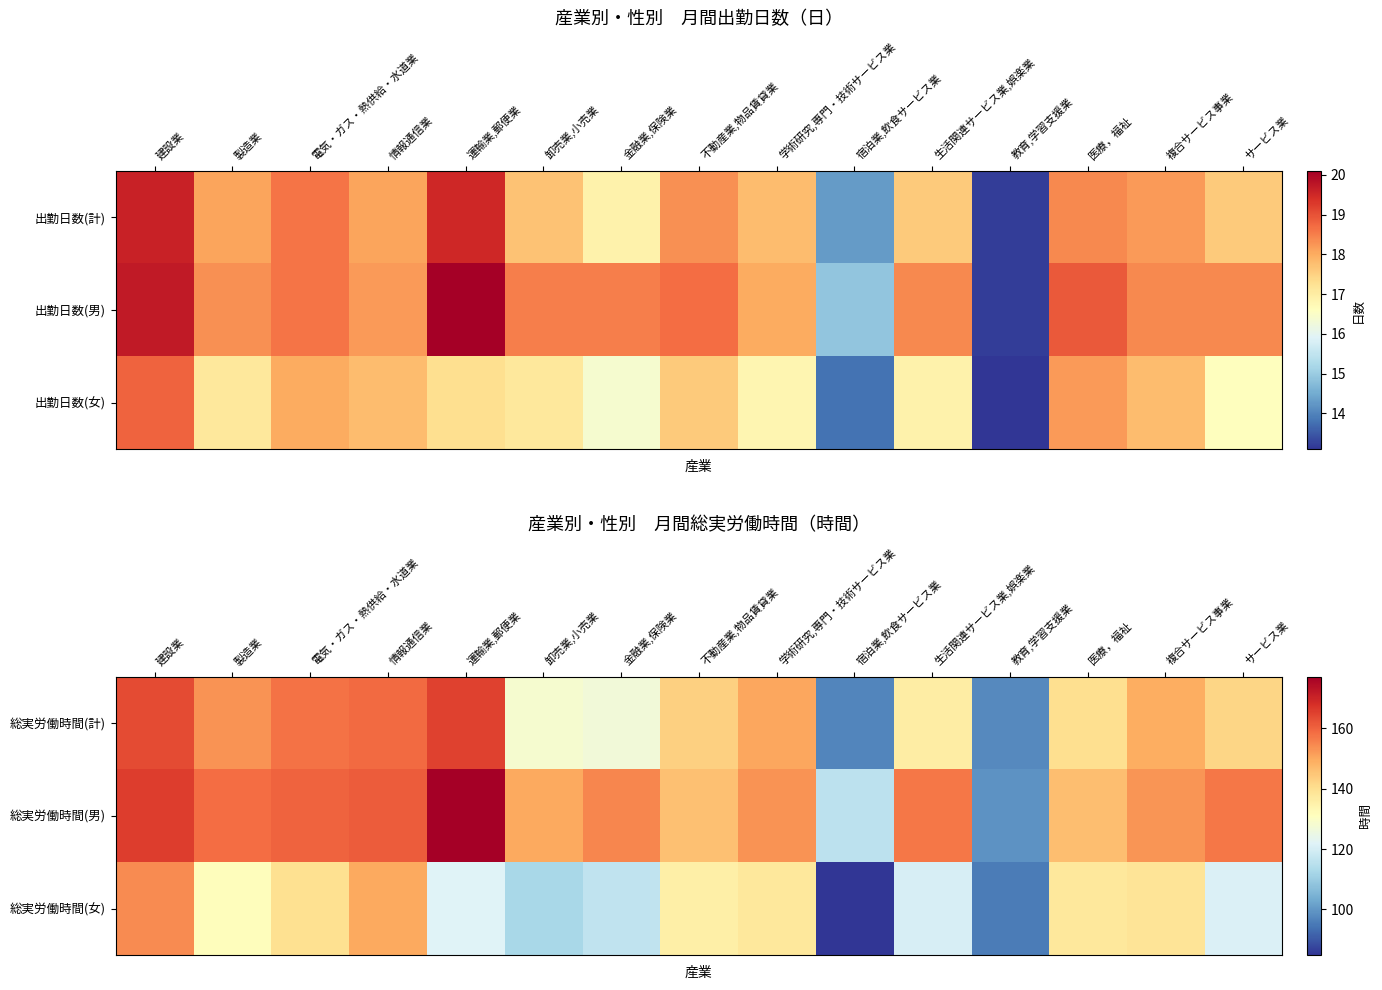

The 総実労働時間(計) series shows 128.3 at 卸売業,小売業. True or false?

True